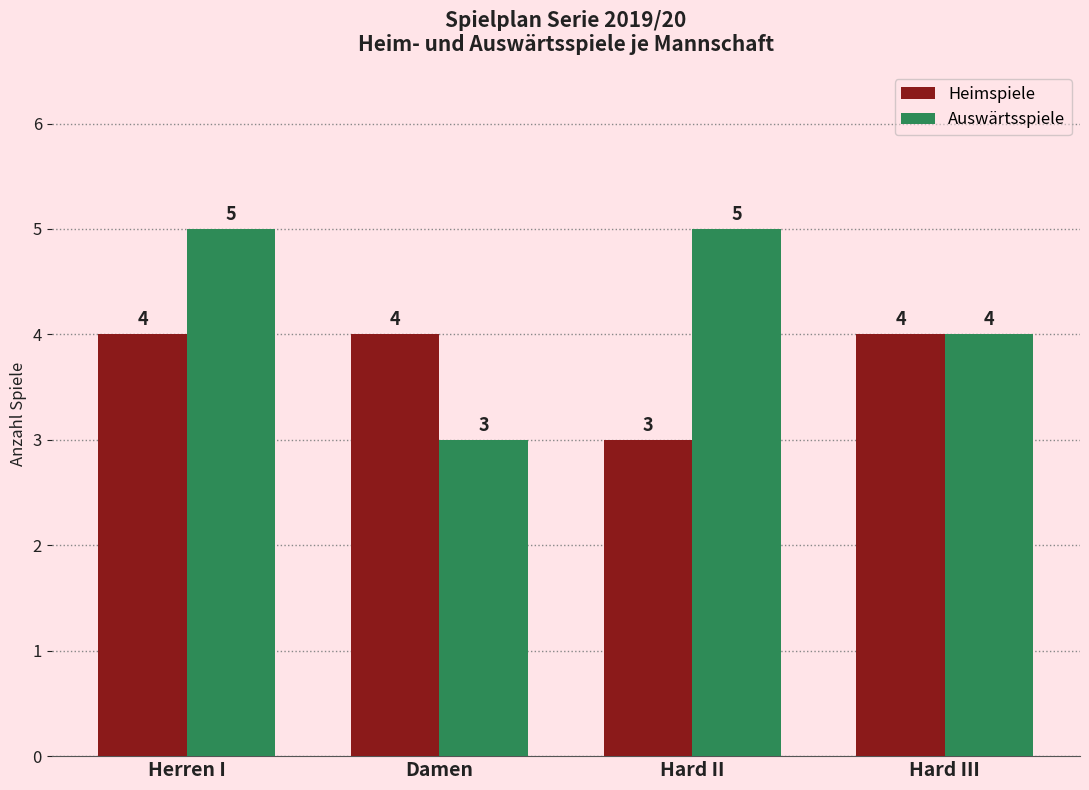

True or false: Auswärtsspiele has a value of 8 at Hard II.

False